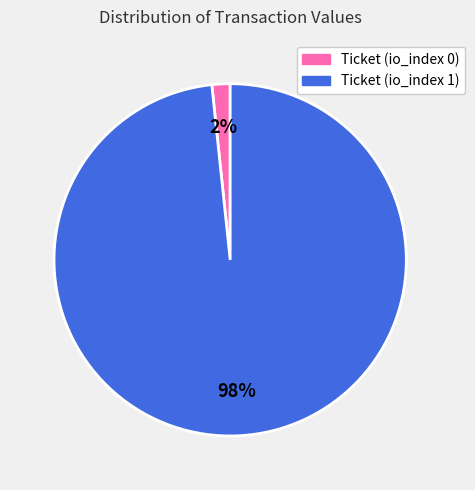

Is the sum of Ticket (io_index 0) and Ticket (io_index 1) greater than half?

Yes